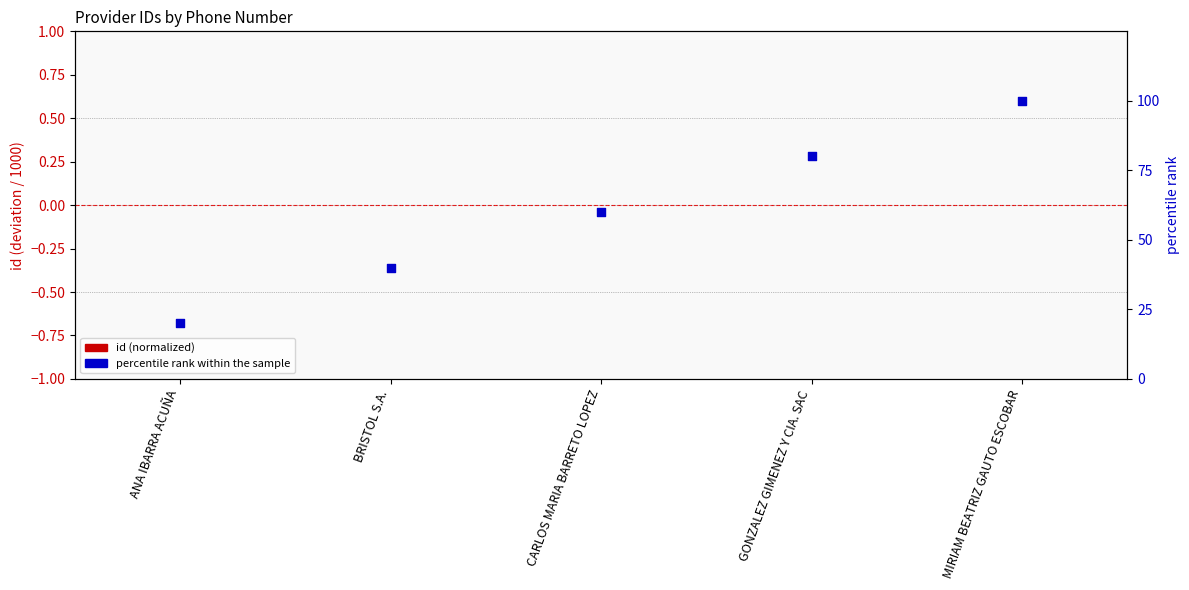

Which series contains the highest Y value?

percentile rank within the sample